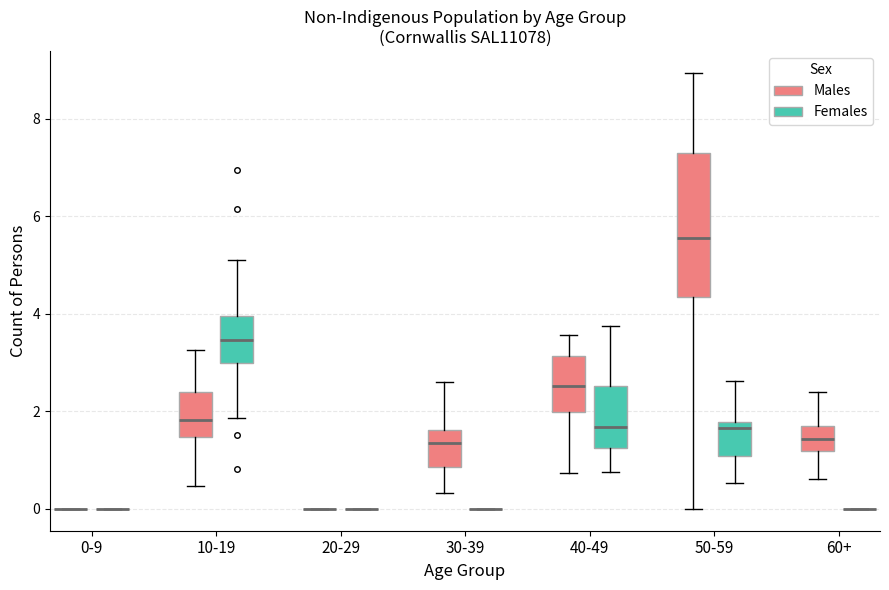

Where does the lower whisker of the box for 10-19 (Females) end on the y-axis? The values are not printed on the chart, so give them approximately, as read against the axis.

1.8